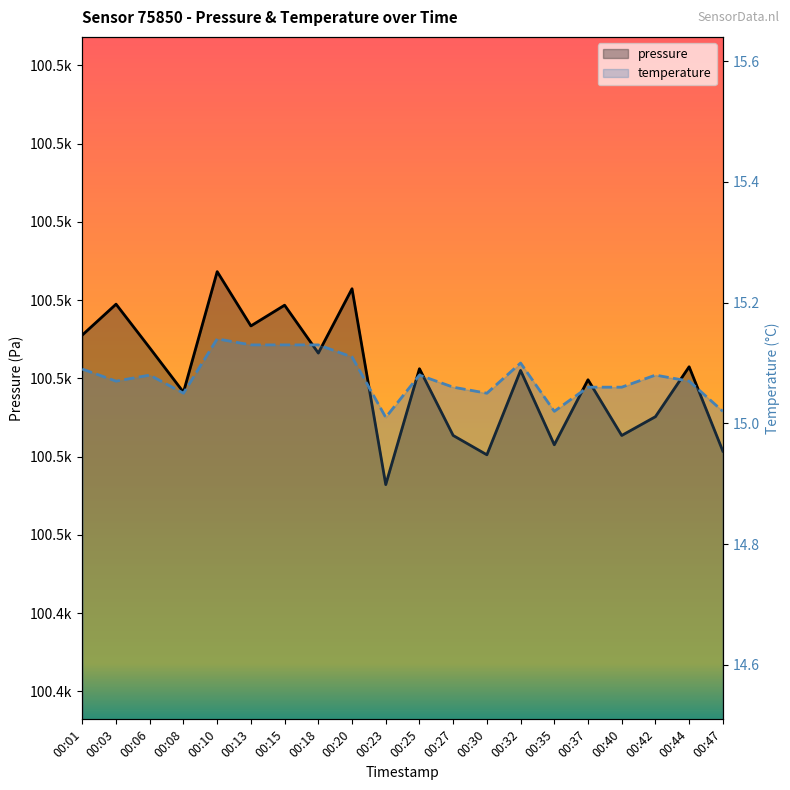

True or false: pressure has a value of 176567.6 at 00:08.

False